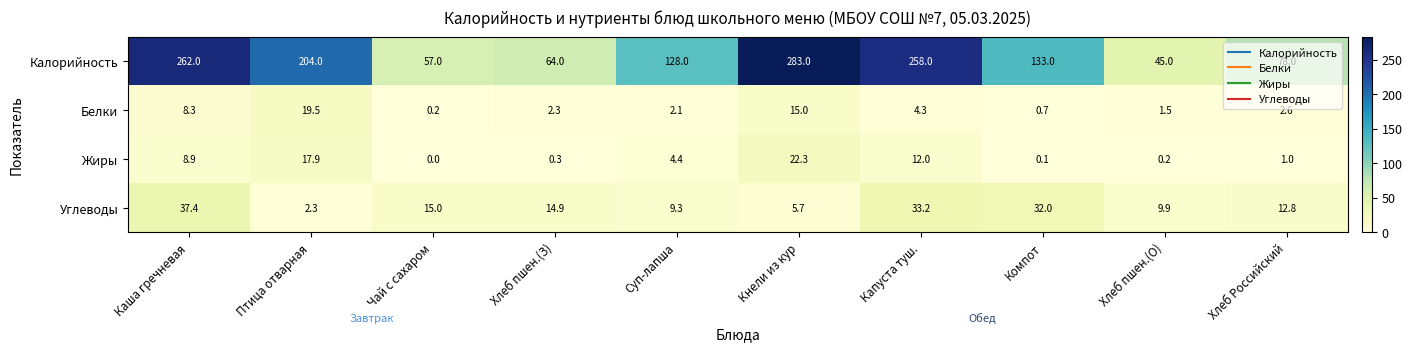

Which series has the largest range (max minus min)?

Калорийность